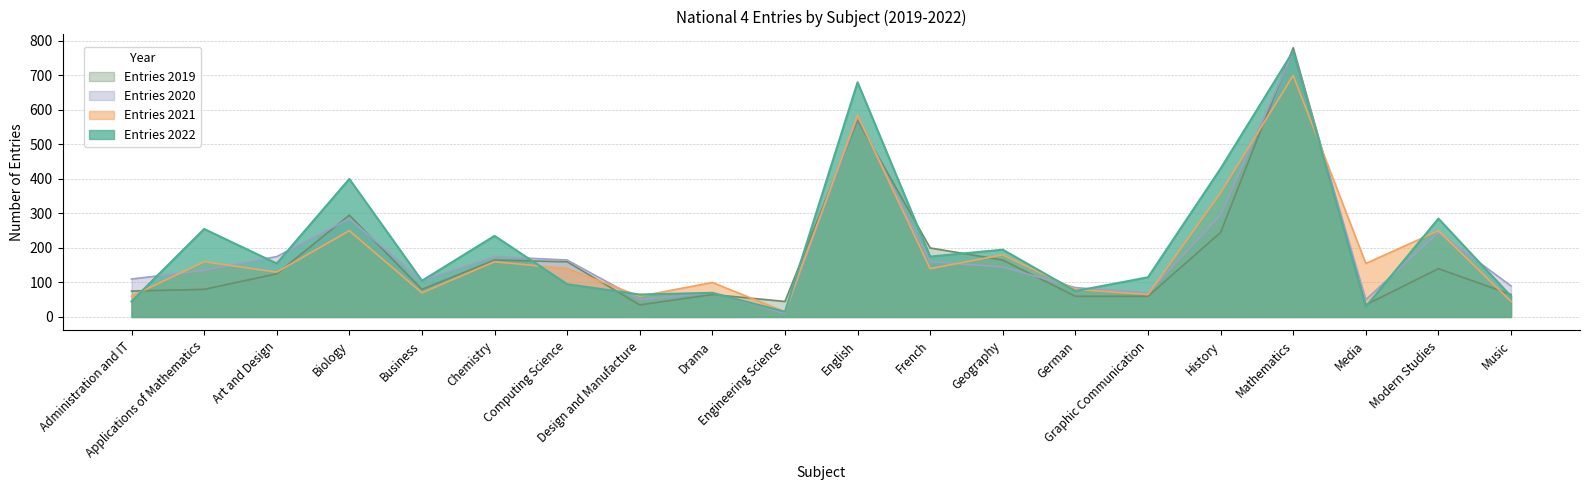

True or false: Entries 2022 and Entries 2019 cross at least once.

True